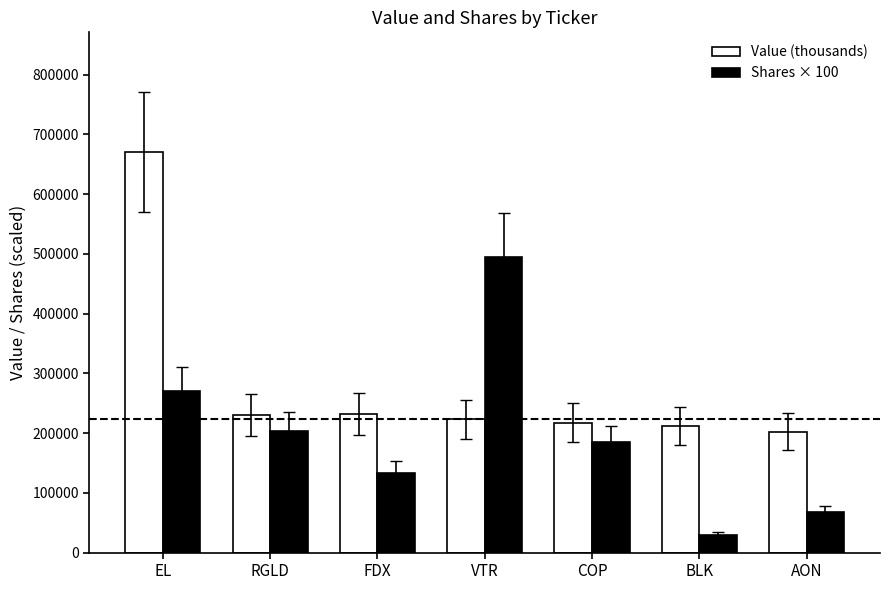

What is the sum of the Shares × 100 values at RGLD and COP?

388800